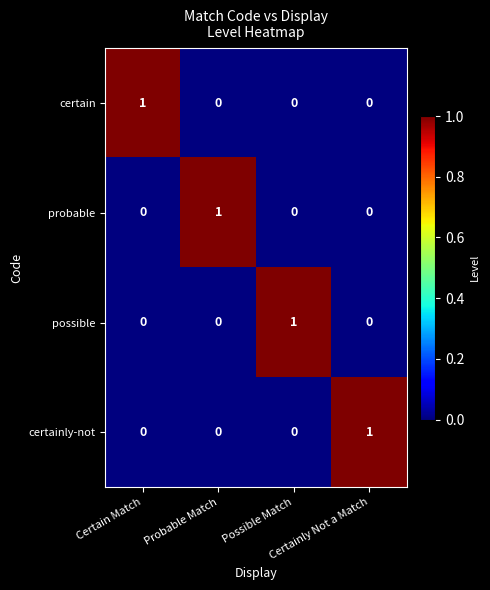

At how many categories does at least one series exceed 0?

4